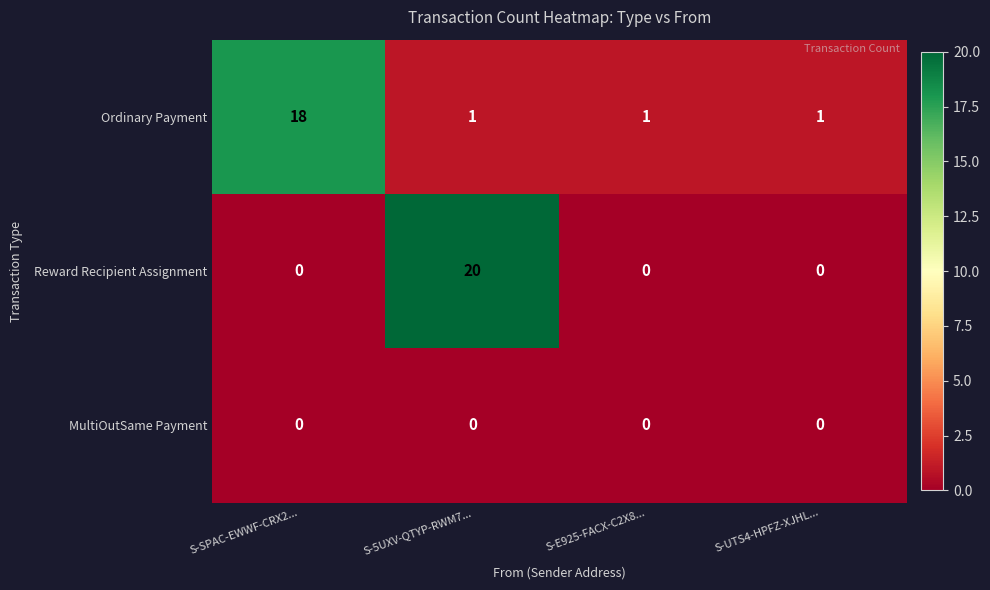

What is the total value across all series at S-UTS4-HPFZ-XJHL...?

1